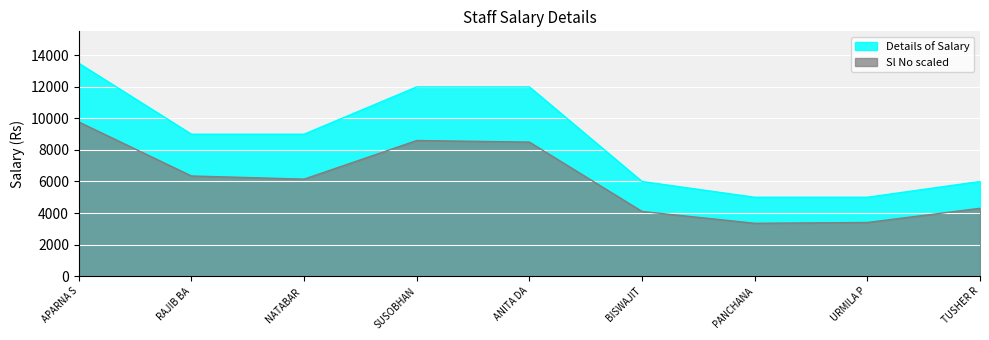

The value of Sl No scaled at URMILA P is 1998. True or false?

False